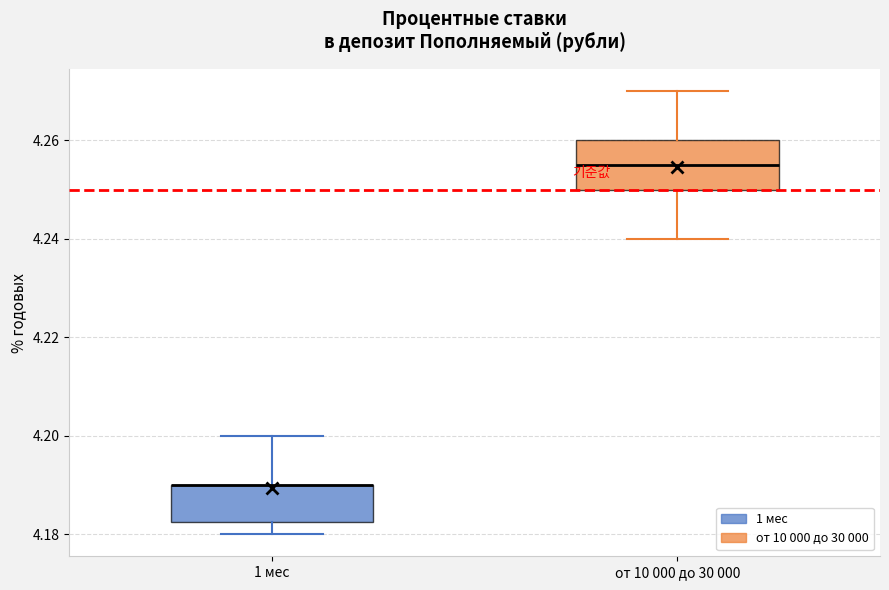

Reading left to right, transcribe this box plot: for each box, give where its median line is, the range the box spans, and where its two whiskers end, as read against the y-axis. The values are not printed on the chart, so give them approximately, as read against the axis.

1 мес: median 4.190 (drawn on the box's upper edge), box 4.182 to 4.190, whiskers 4.180 to 4.200
от 10 000 до 30 000: median 4.256, box 4.250 to 4.260, whiskers 4.240 to 4.270